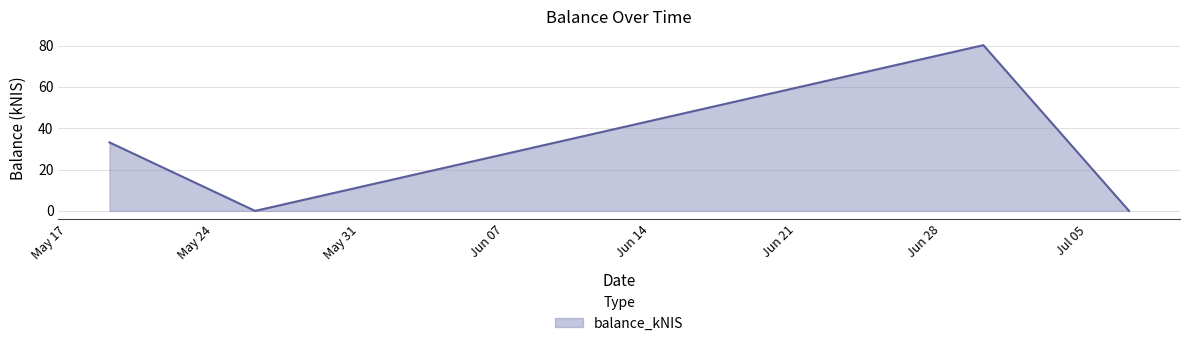

What is the difference between the second highest and minimum values?

33.2